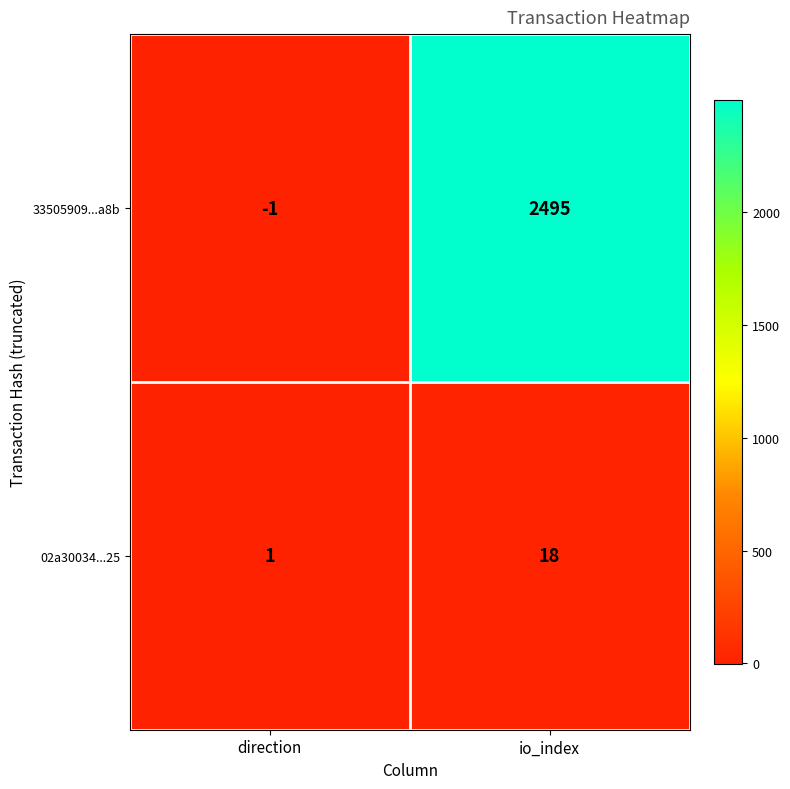

At which label does 33505909...a8b reach its minimum?

direction